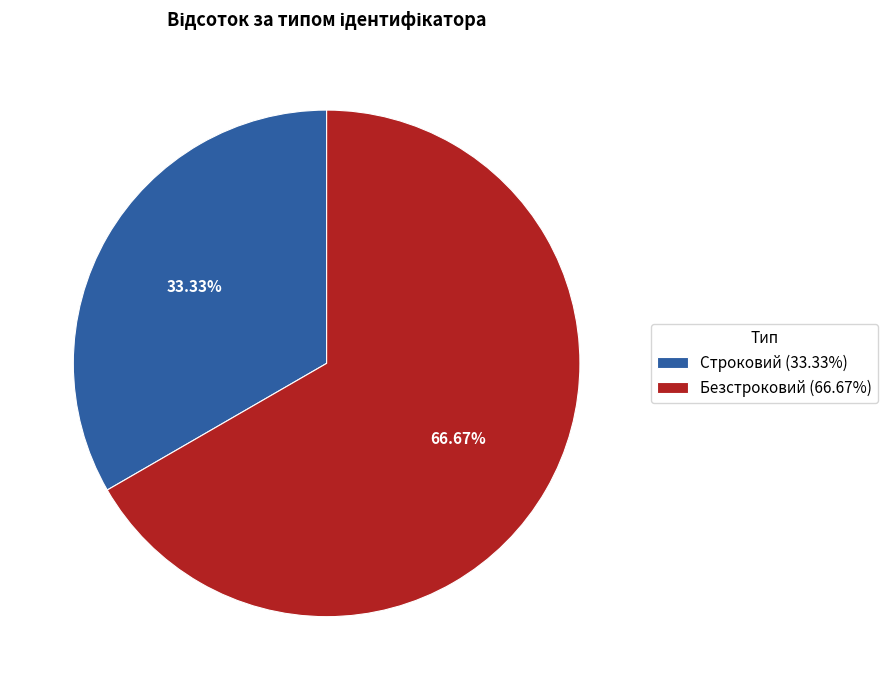

True or false: Строковий accounts for 24% of the total.

False